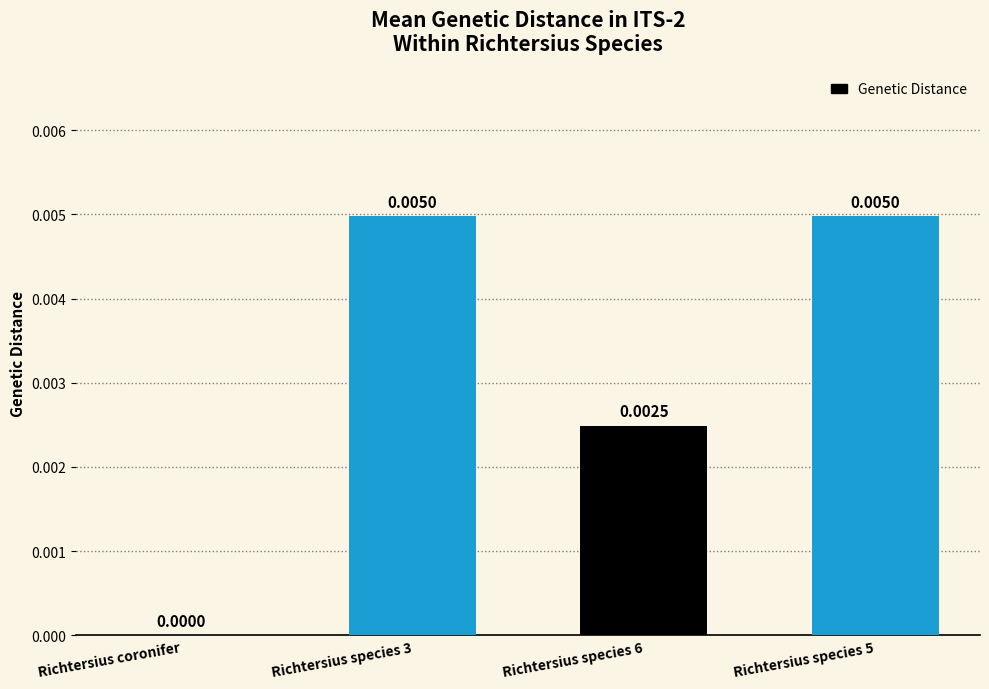

At which label is the value closest to 0?

Richtersius coronifer